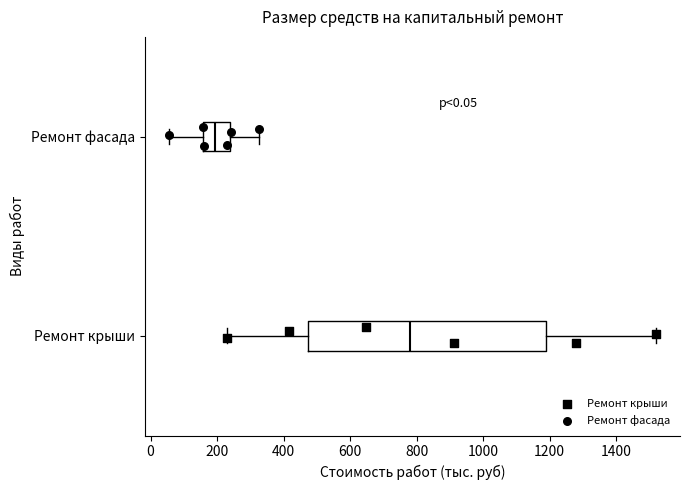

Which box's median line is the furthest to the left?

Ремонт фасада